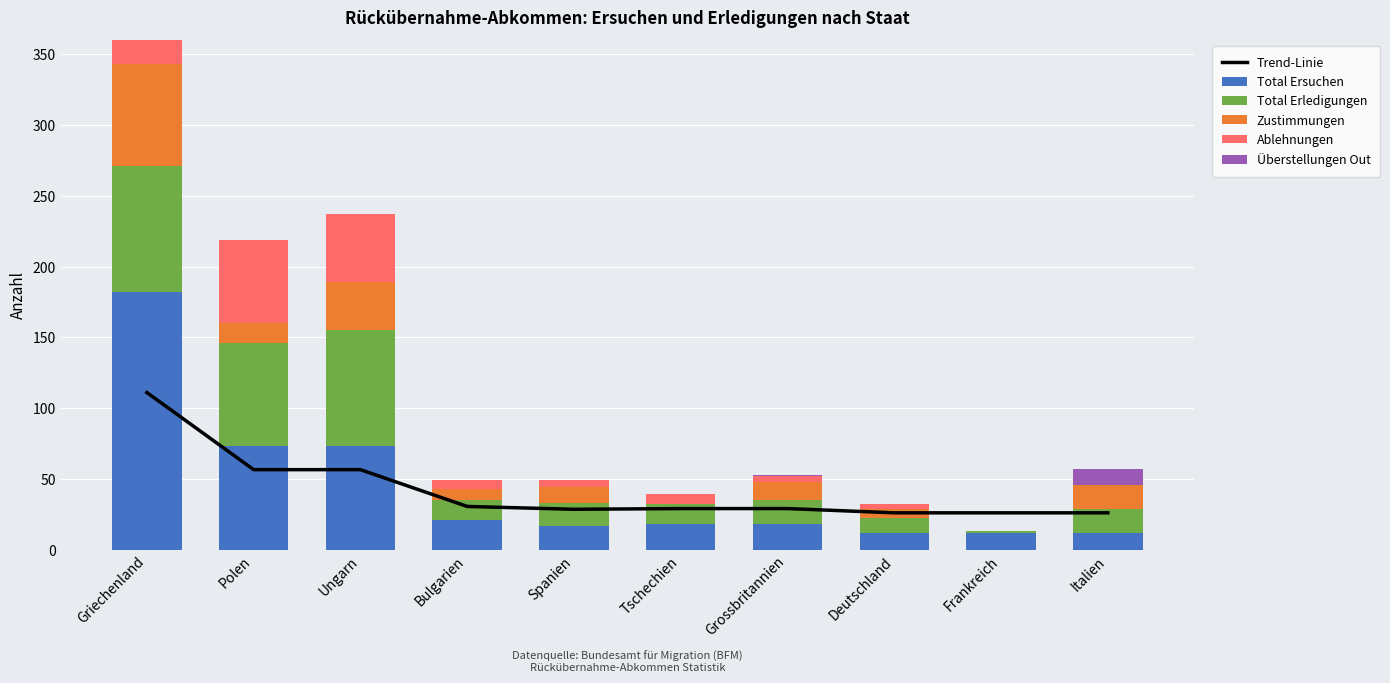

What is the total value across all series at Italien?

83.0